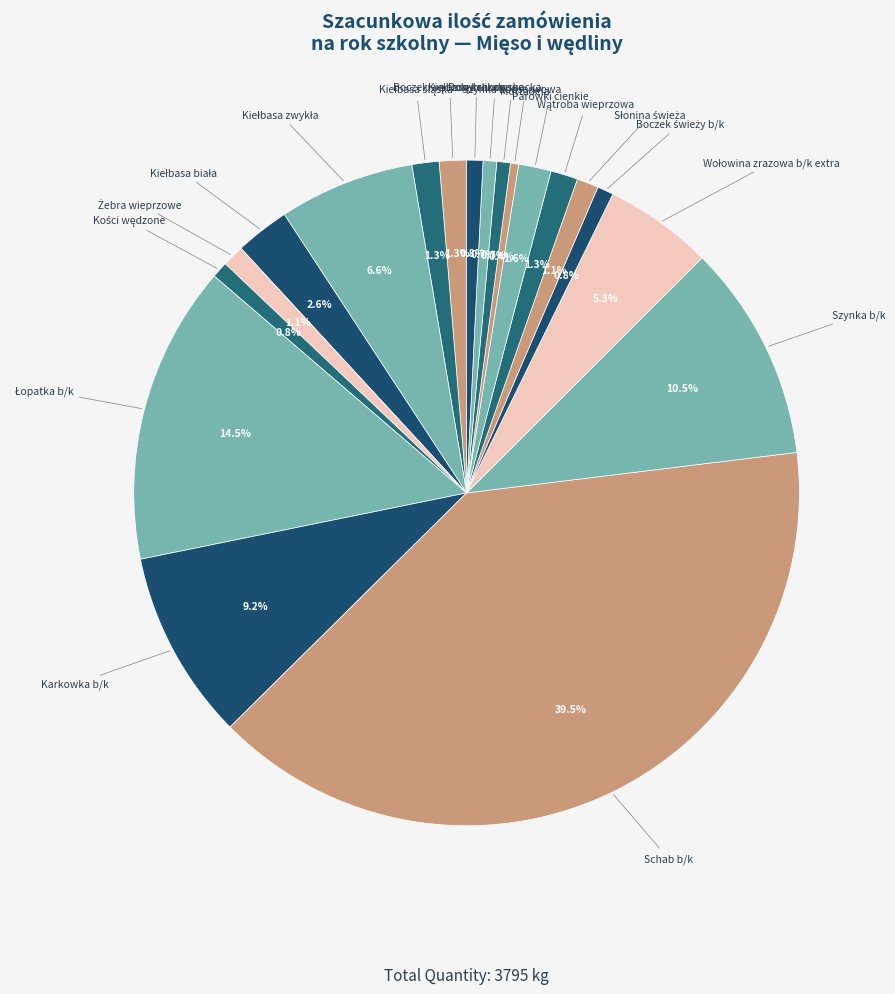

How many segments does this pie chart have?

19